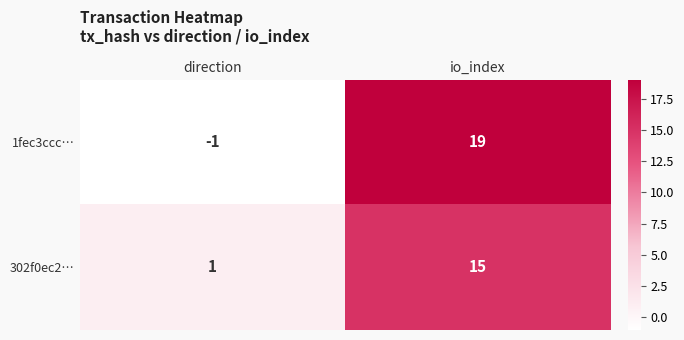

What is the minimum value shown in the chart?

-1